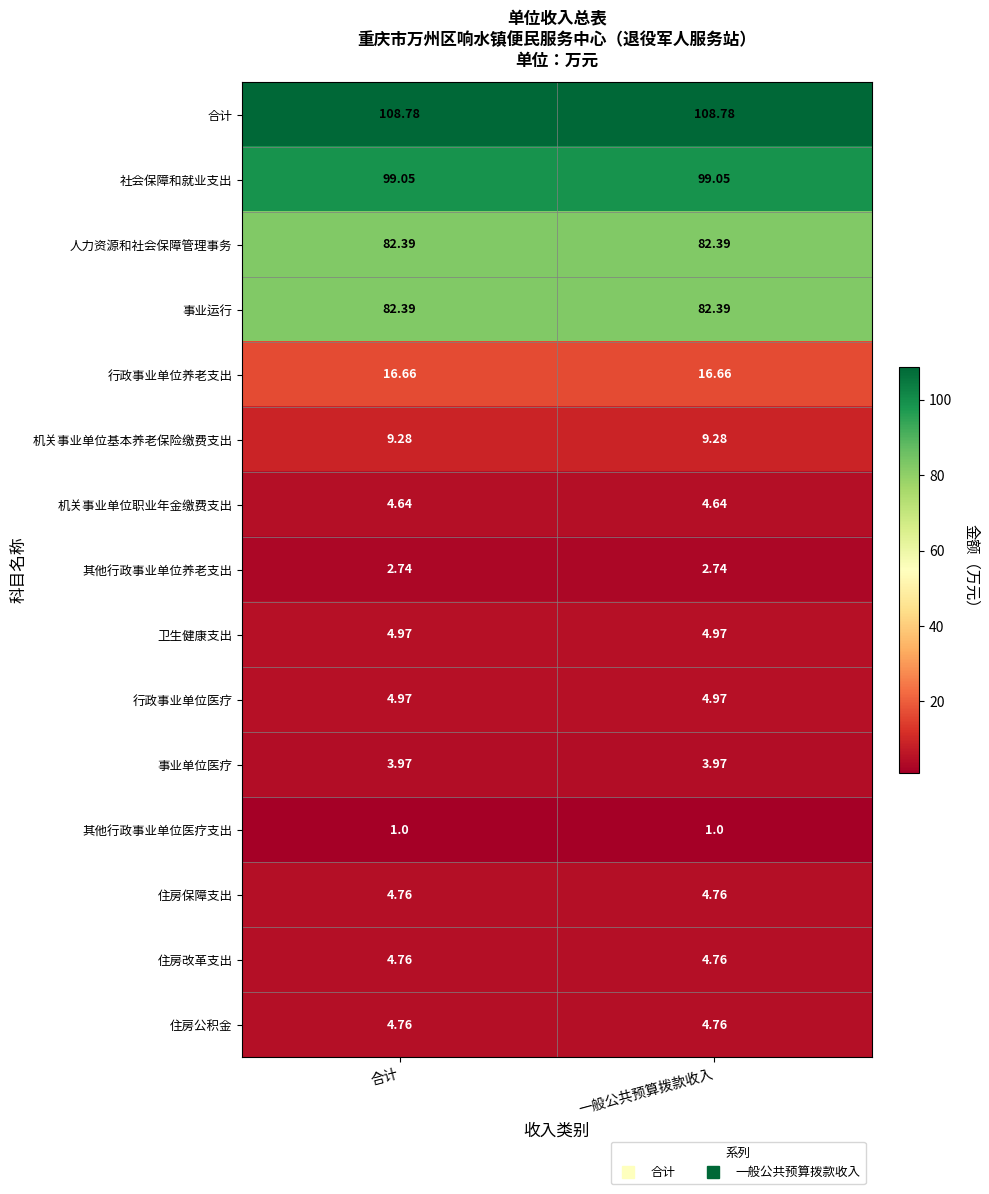

Is the value of 行政事业单位养老支出 at 一般公共预算拨款收入 greater than the value of 住房改革支出 at 合计?

Yes